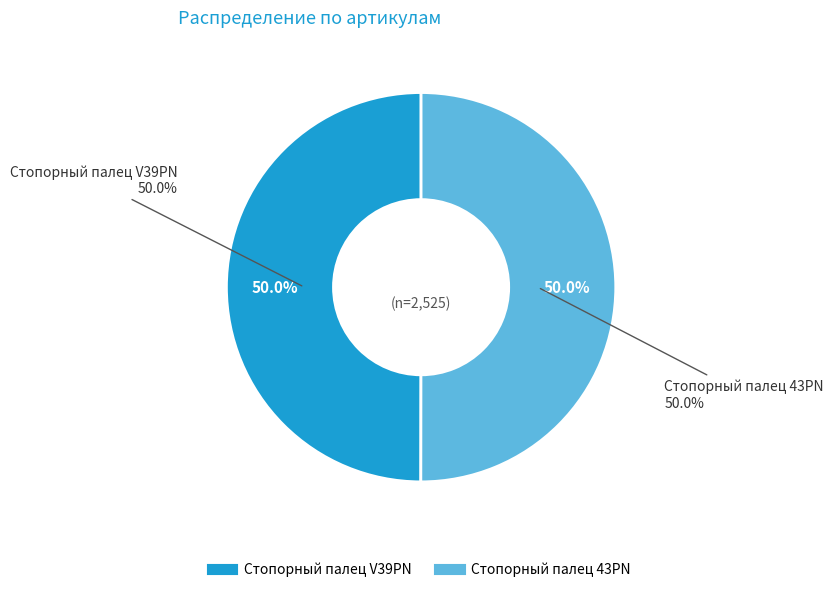

What is the largest slice in the pie chart?

Стопорный палец 43PN